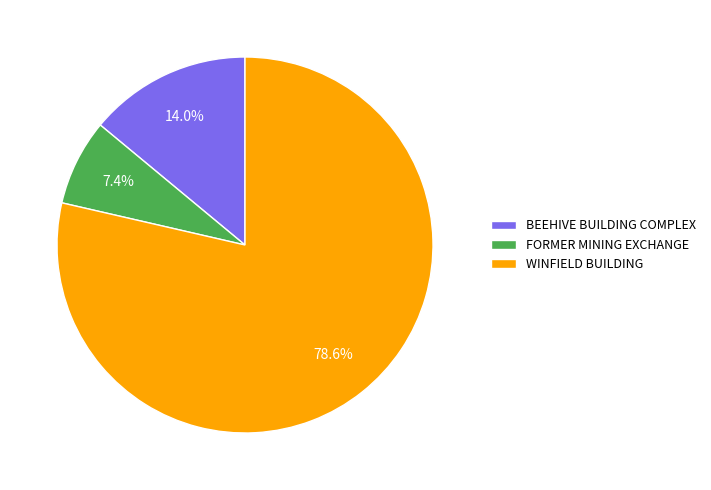

What is the ratio of the value at BEEHIVE BUILDING COMPLEX to the value at WINFIELD BUILDING?

0.2